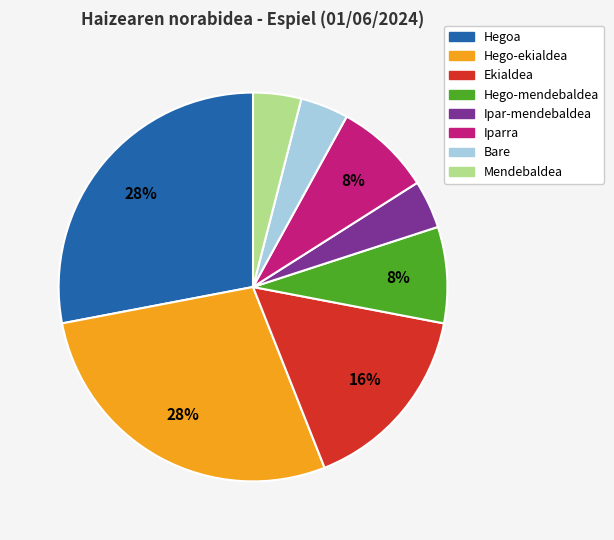

How many segments does this pie chart have?

8